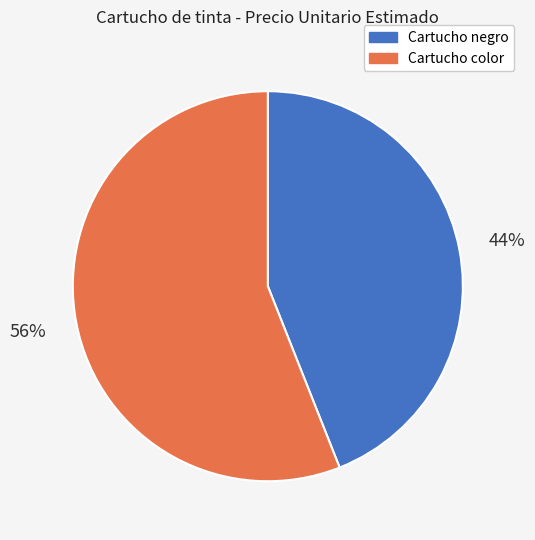

Is there any slice that represents more than half of the pie?

Yes